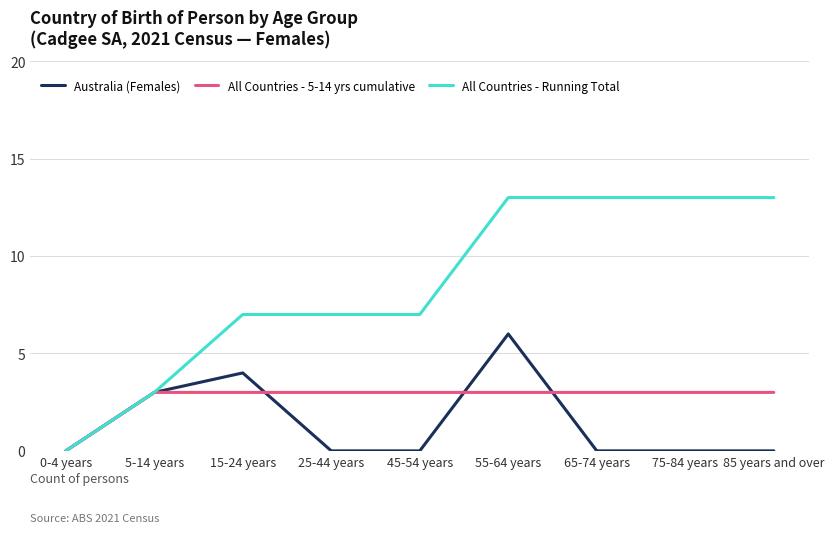

Reading left to right, list all the values displayed in this chart.

Australia (Females): 0	3	4	0	0	6	0	0	0
All Countries - 5-14 yrs cumulative: 0	3	3	3	3	3	3	3	3
All Countries - Running Total: 0	3	7	7	7	13	13	13	13